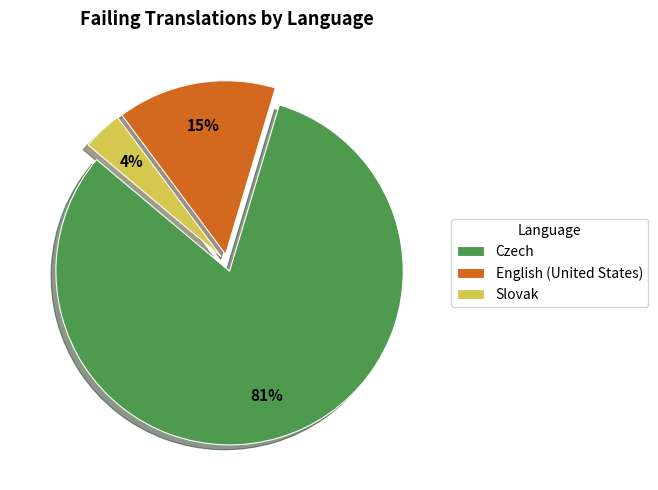

Which has a higher value, Slovak or English (United States)?

English (United States)